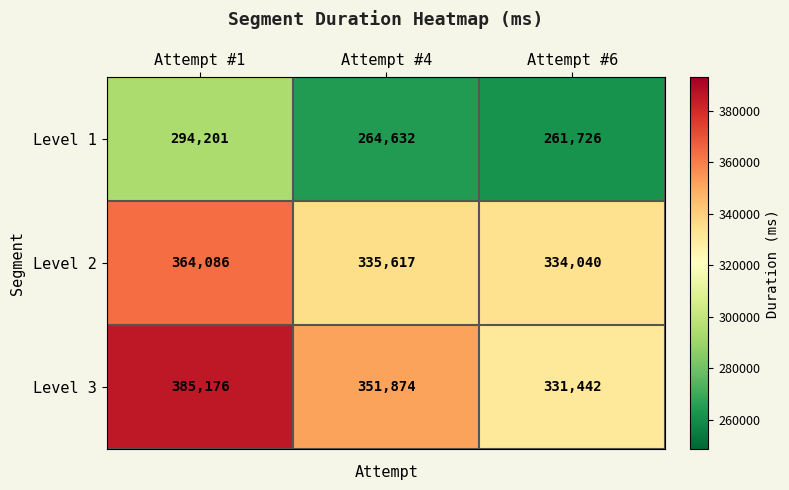

How many distinct data groups are displayed?

3